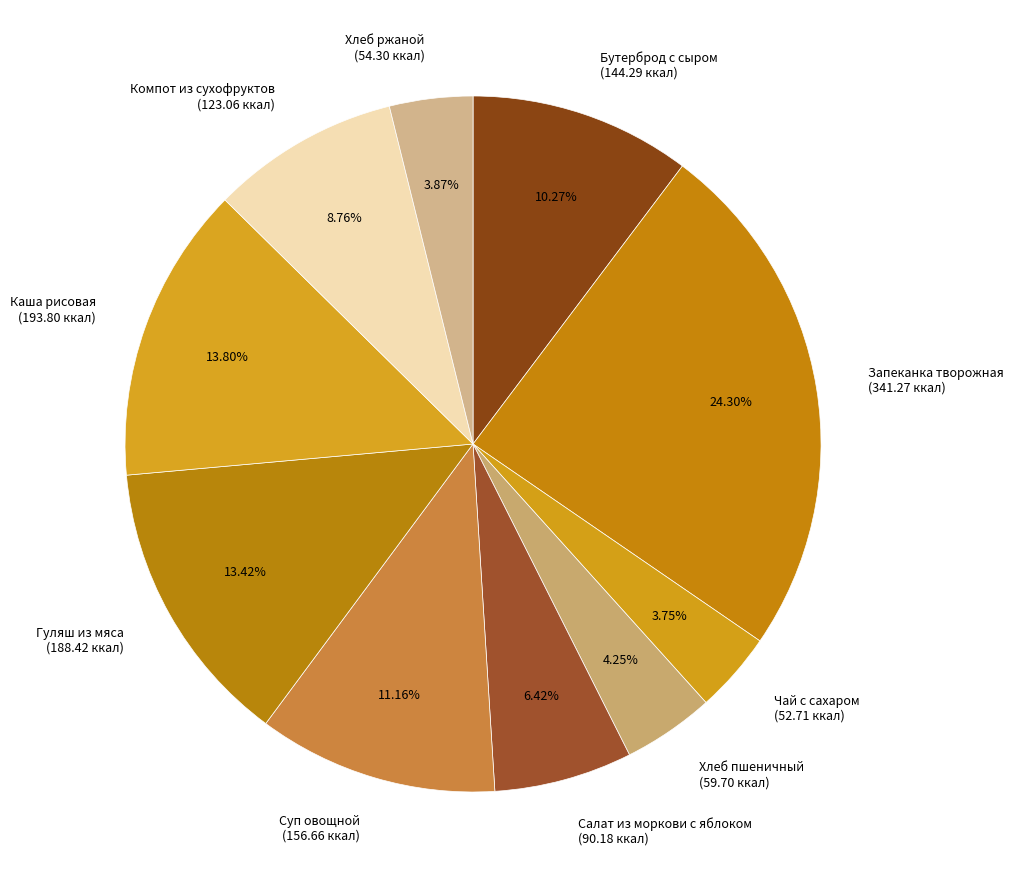

How many segments does this pie chart have?

10